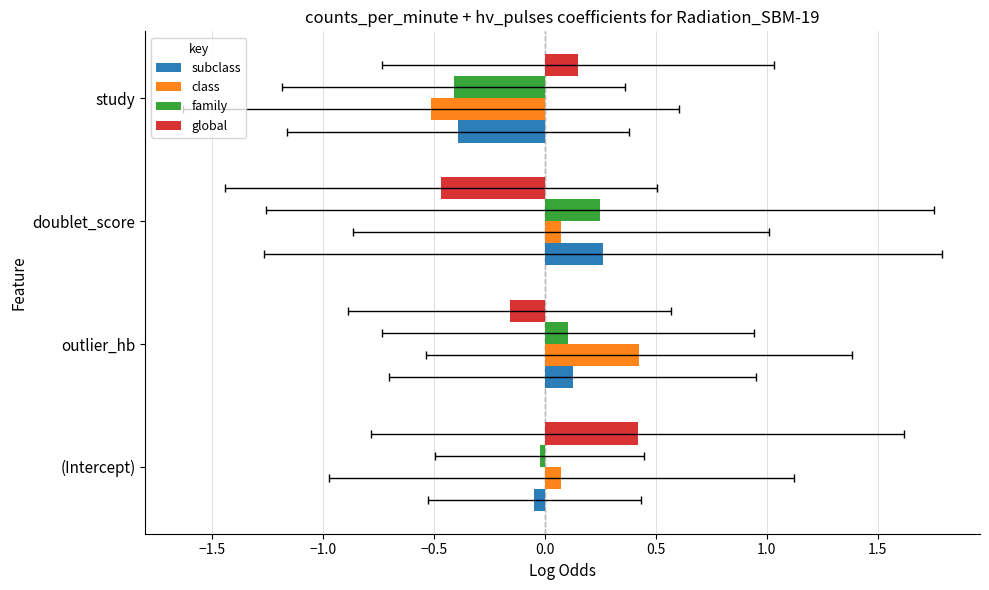

Count the number of data series in this chart.

4